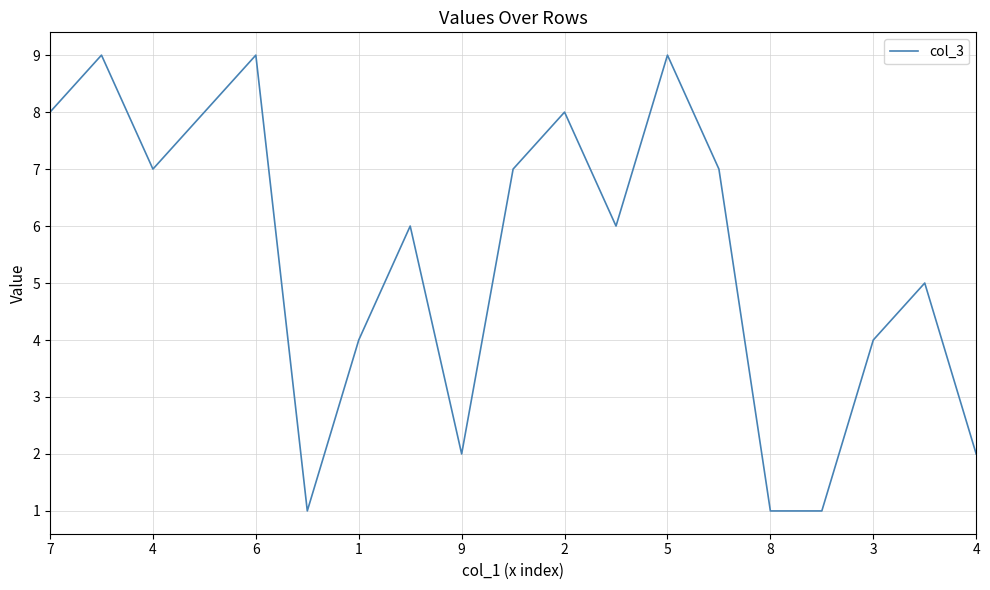

What is the difference between the maximum and minimum values?

8